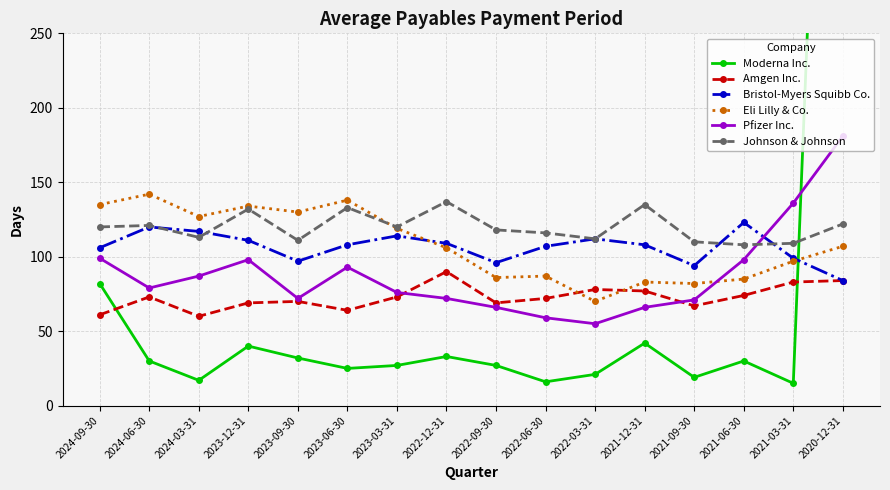

Between which two adjacent categories do Moderna Inc. and Bristol-Myers Squibb Co. first intersect?

2021-03-31 and 2020-12-31